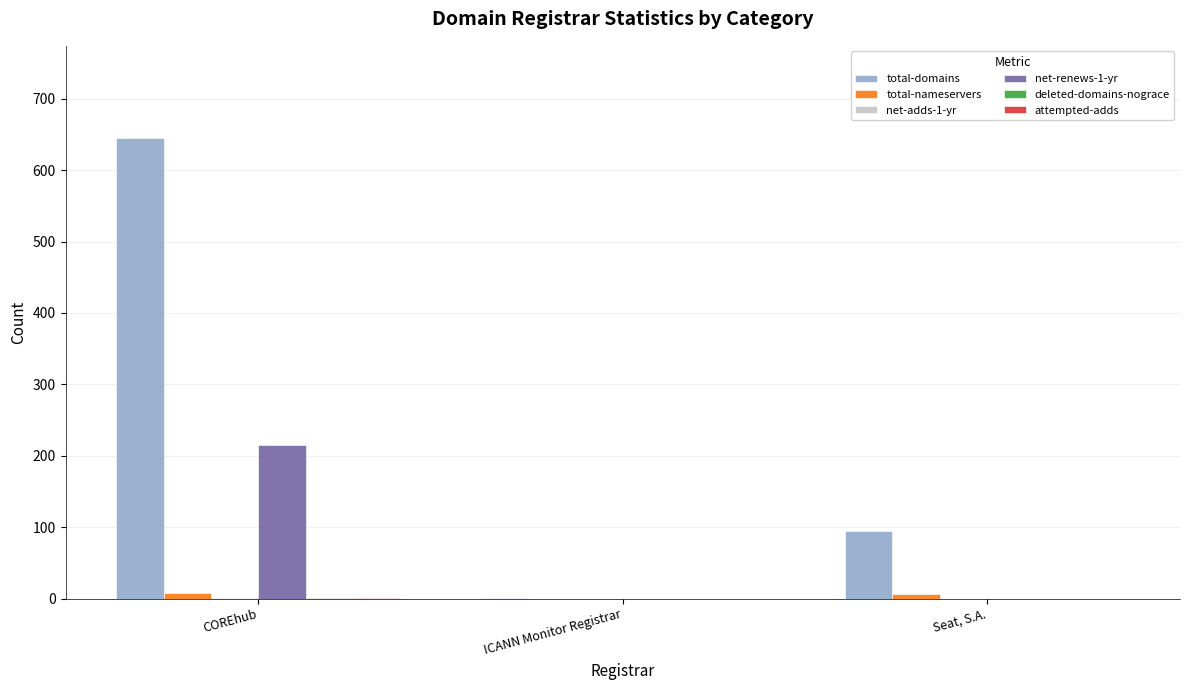

Which category has the highest value in the total-domains series?

COREhub